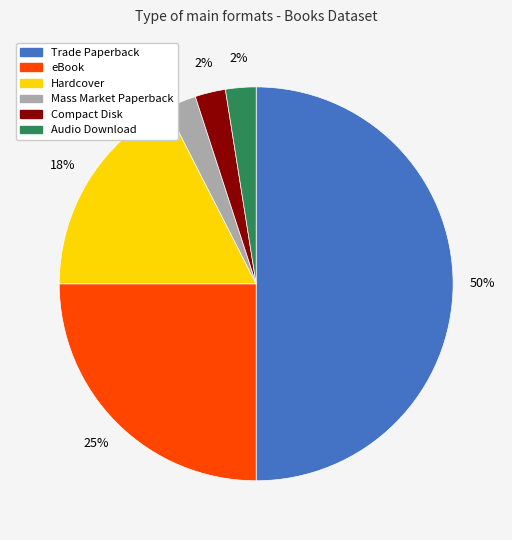

Do Audio Download and Compact Disk together represent more than half of the pie?

No